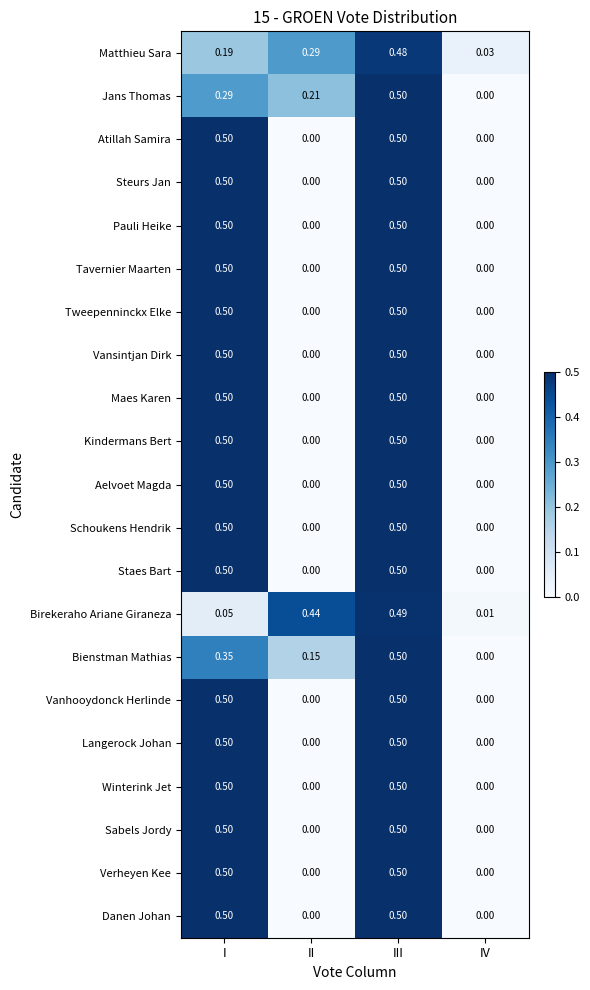

What is the total value across all series at III?

10.5